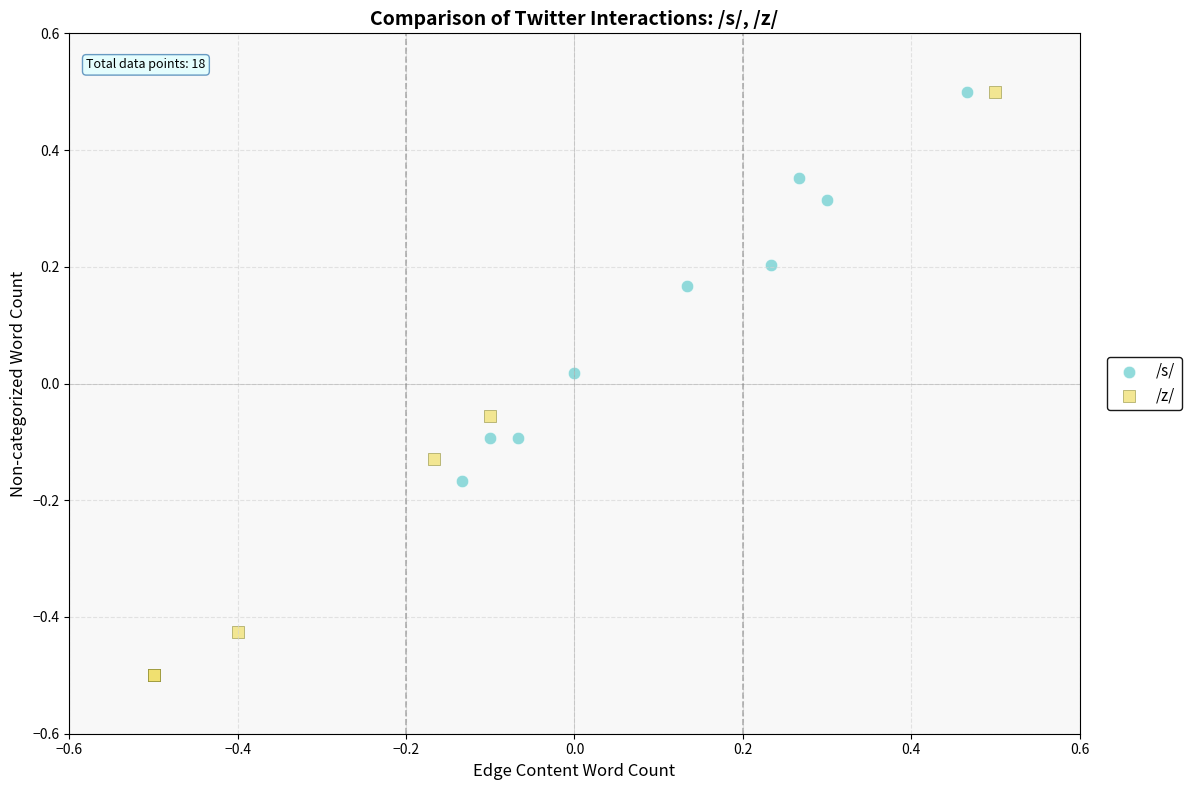

What are all the series names shown in the legend?

/s/, /z/